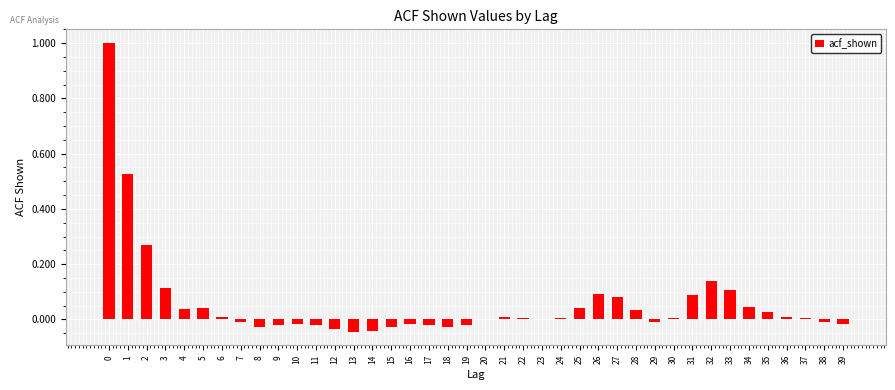

What is the maximum value shown in the chart?

1.0